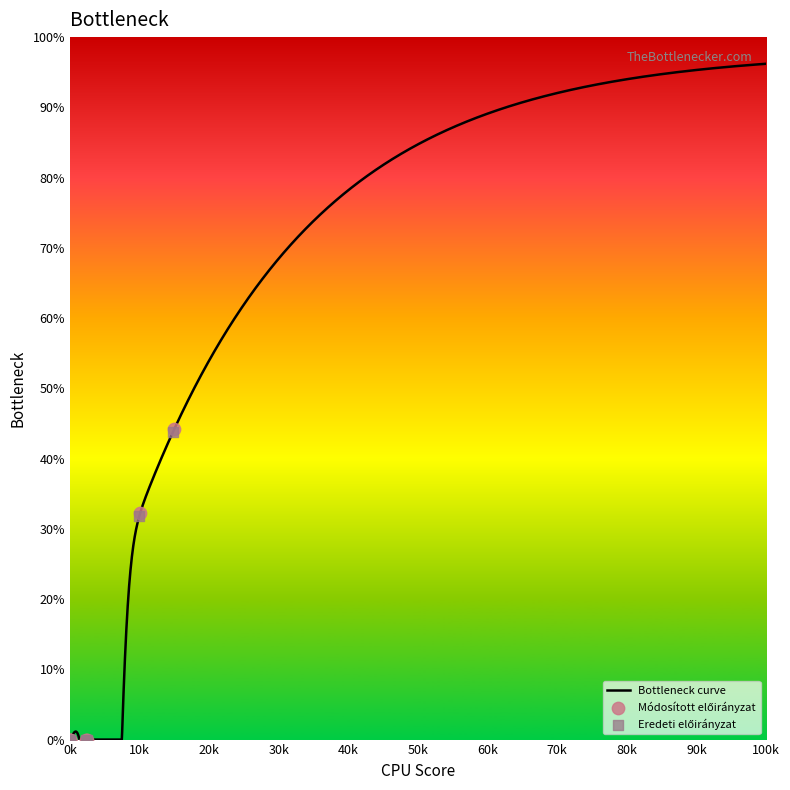

At how many categories does at least one series exceed 18?

2